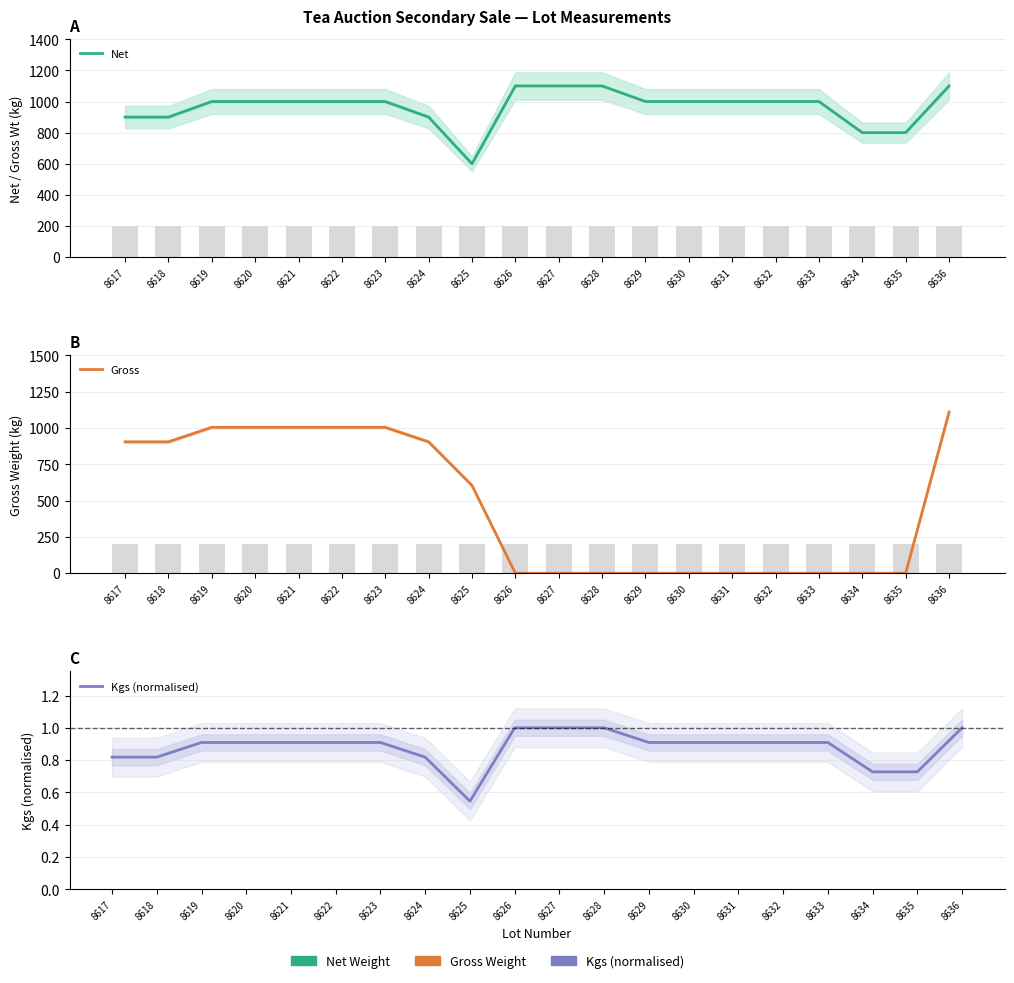

True or false: Net has a value of 225.8 at 8625.

False